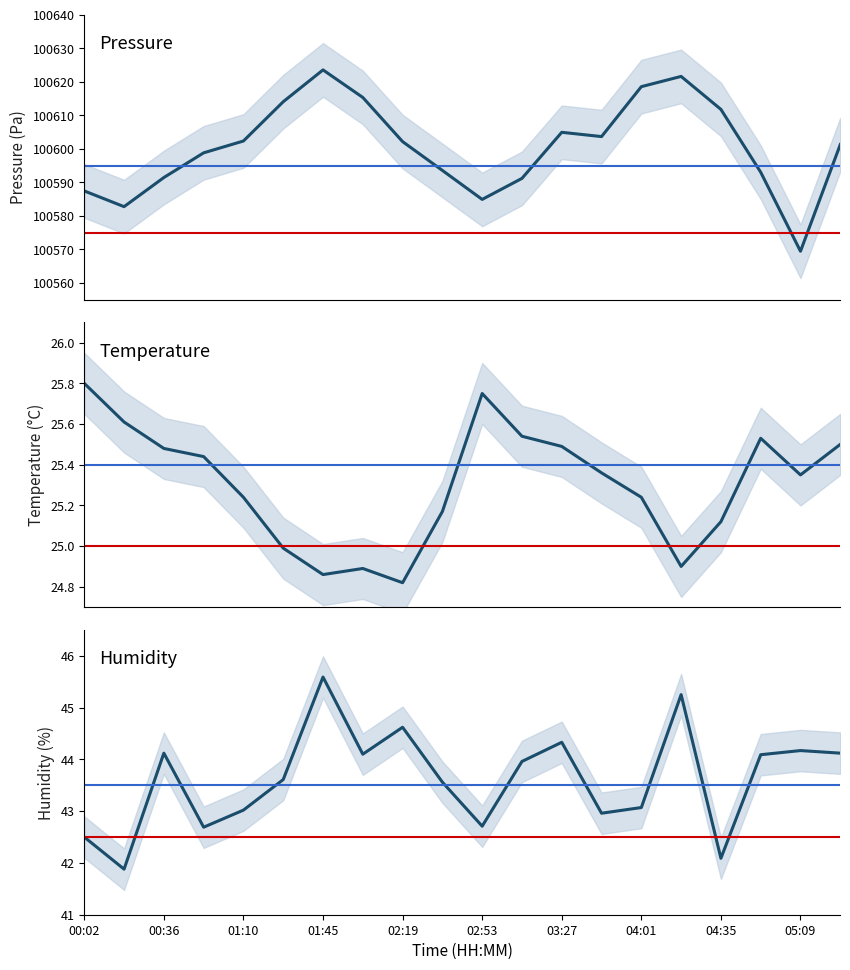

Which series has the largest total across all categories?

pressure